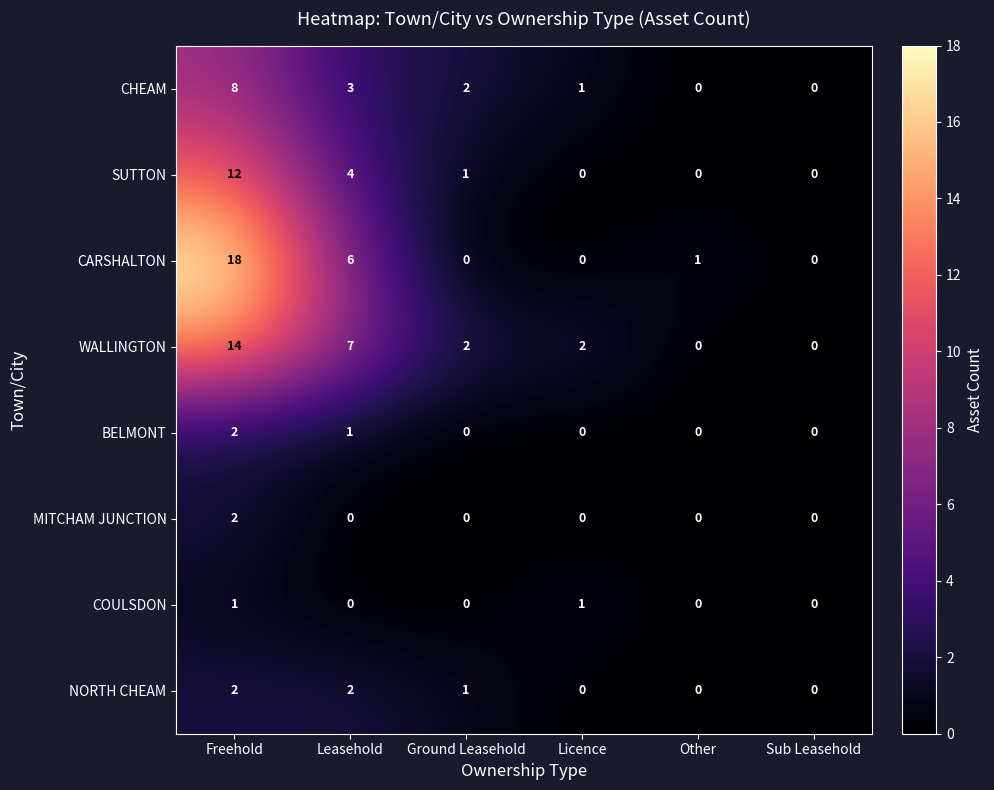

Where does the WALLINGTON series first go above 2?

Freehold